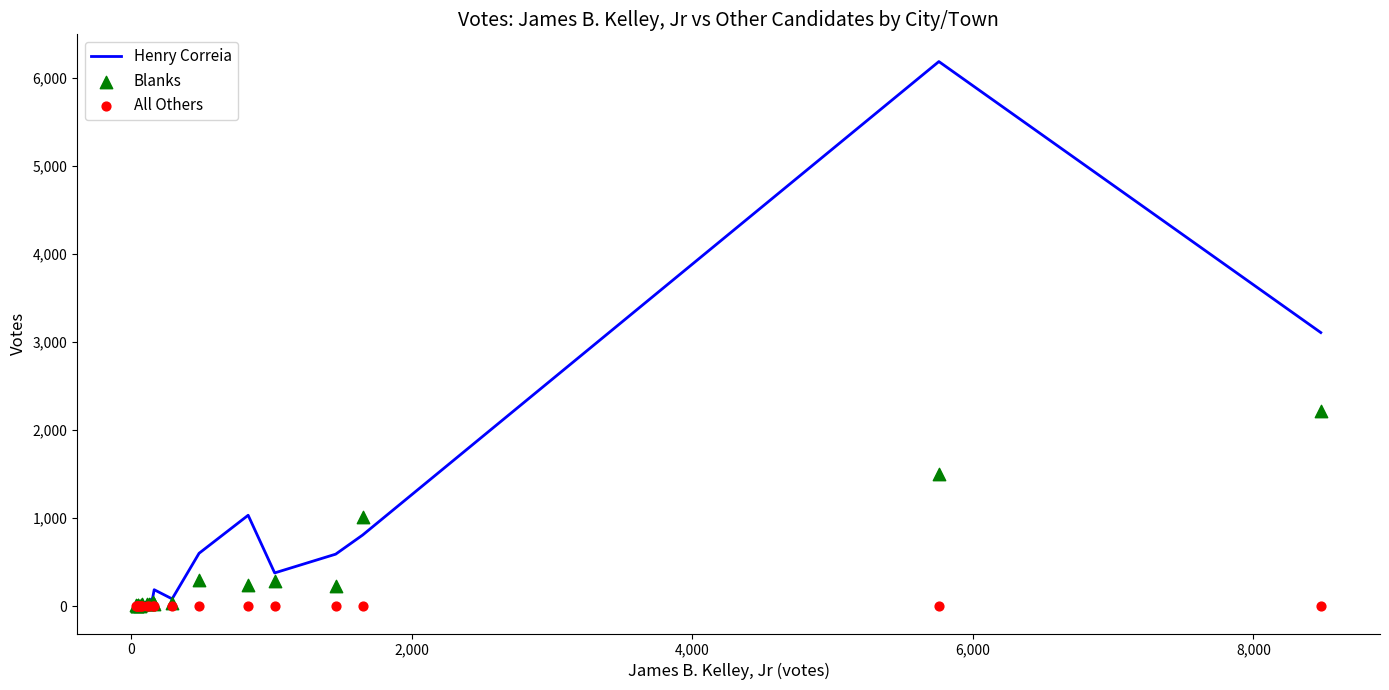

What is the highest value of the Henry Correia series?

6189